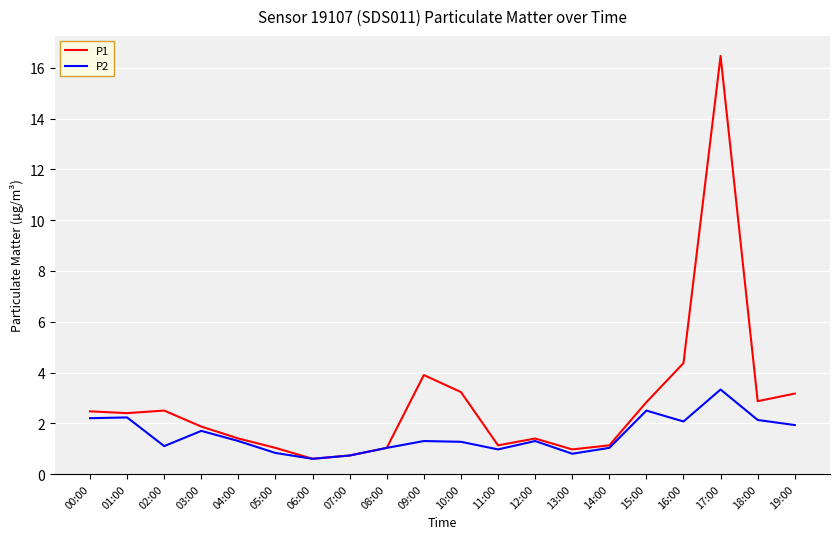

Which series has the largest total across all categories?

P1